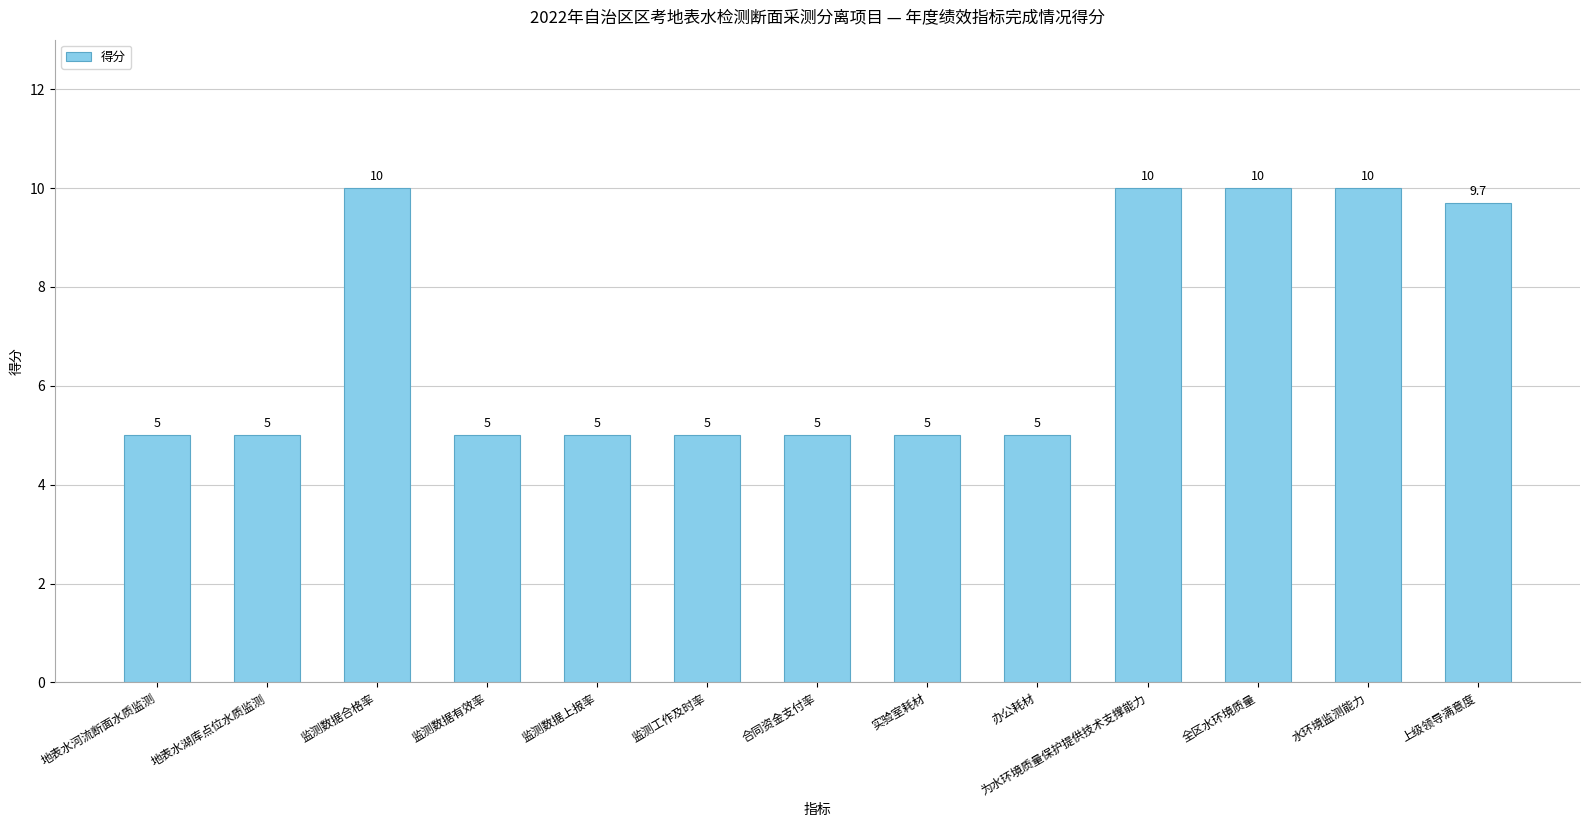

What is the label of the 8th bar from the right?

监测工作及时率